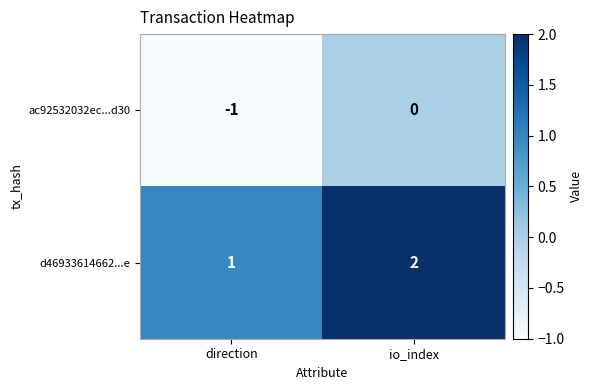

Reading left to right, transcribe all the data shown in this chart.

ac92532032ec...d30: -1	0
d46933614662...e: 1	2